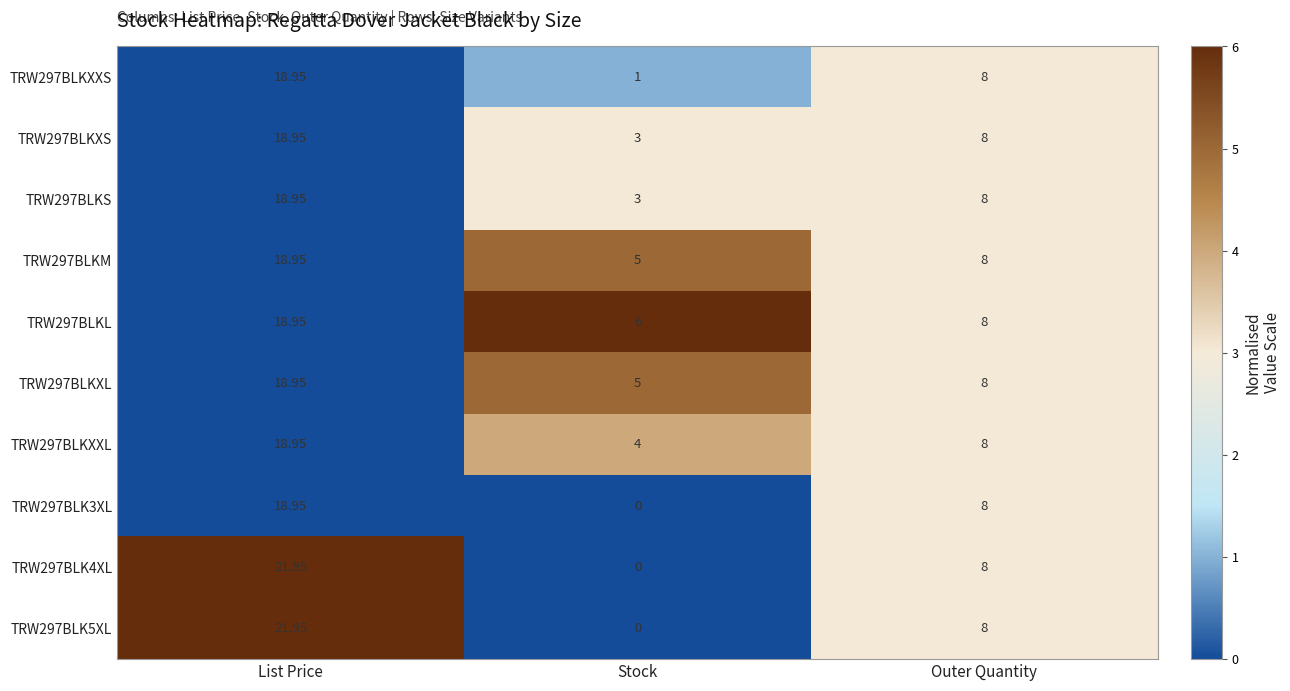

Where is TRW297BLKS nearest to the value 10?

Outer Quantity